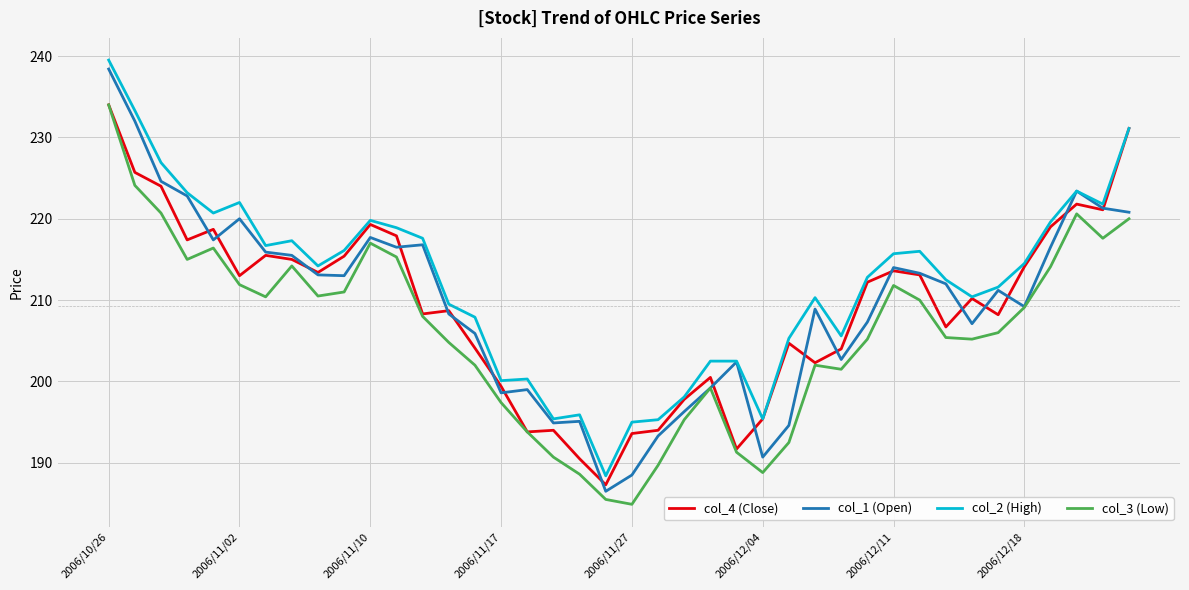

What is the maximum value for col_1 (Open)?

238.4